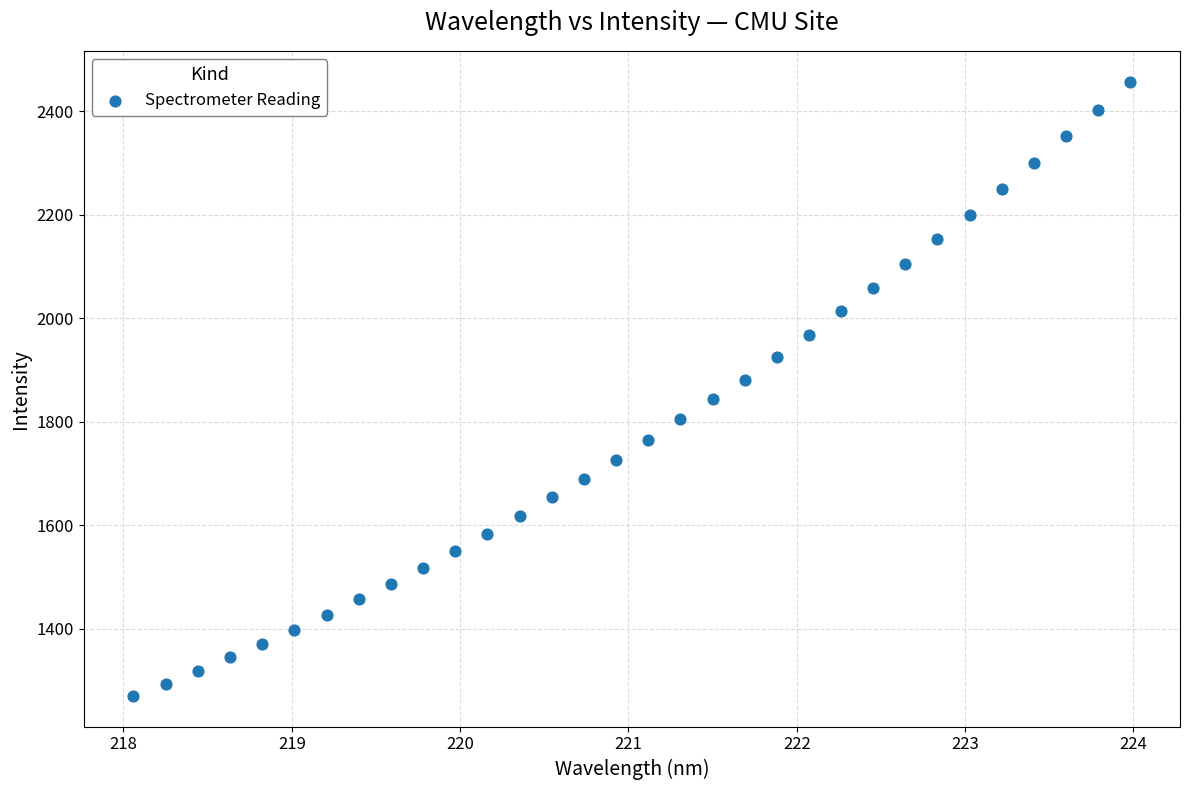

What is the range of X values (max minus min)?

5.9